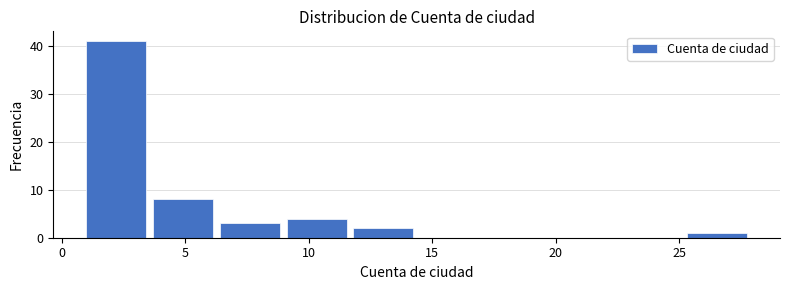

Over which range of the x-axis is the bar tallest?

1.0 to 3.7